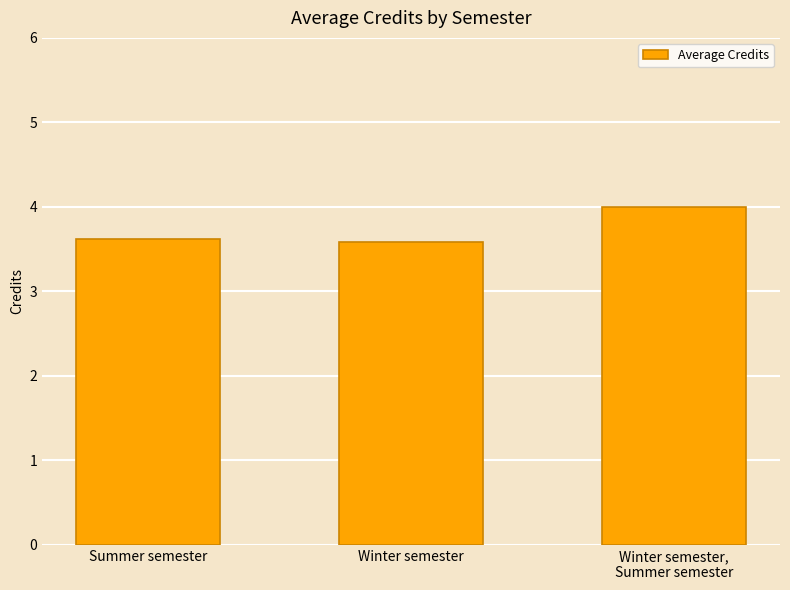

What is the sum of all values?

11.2